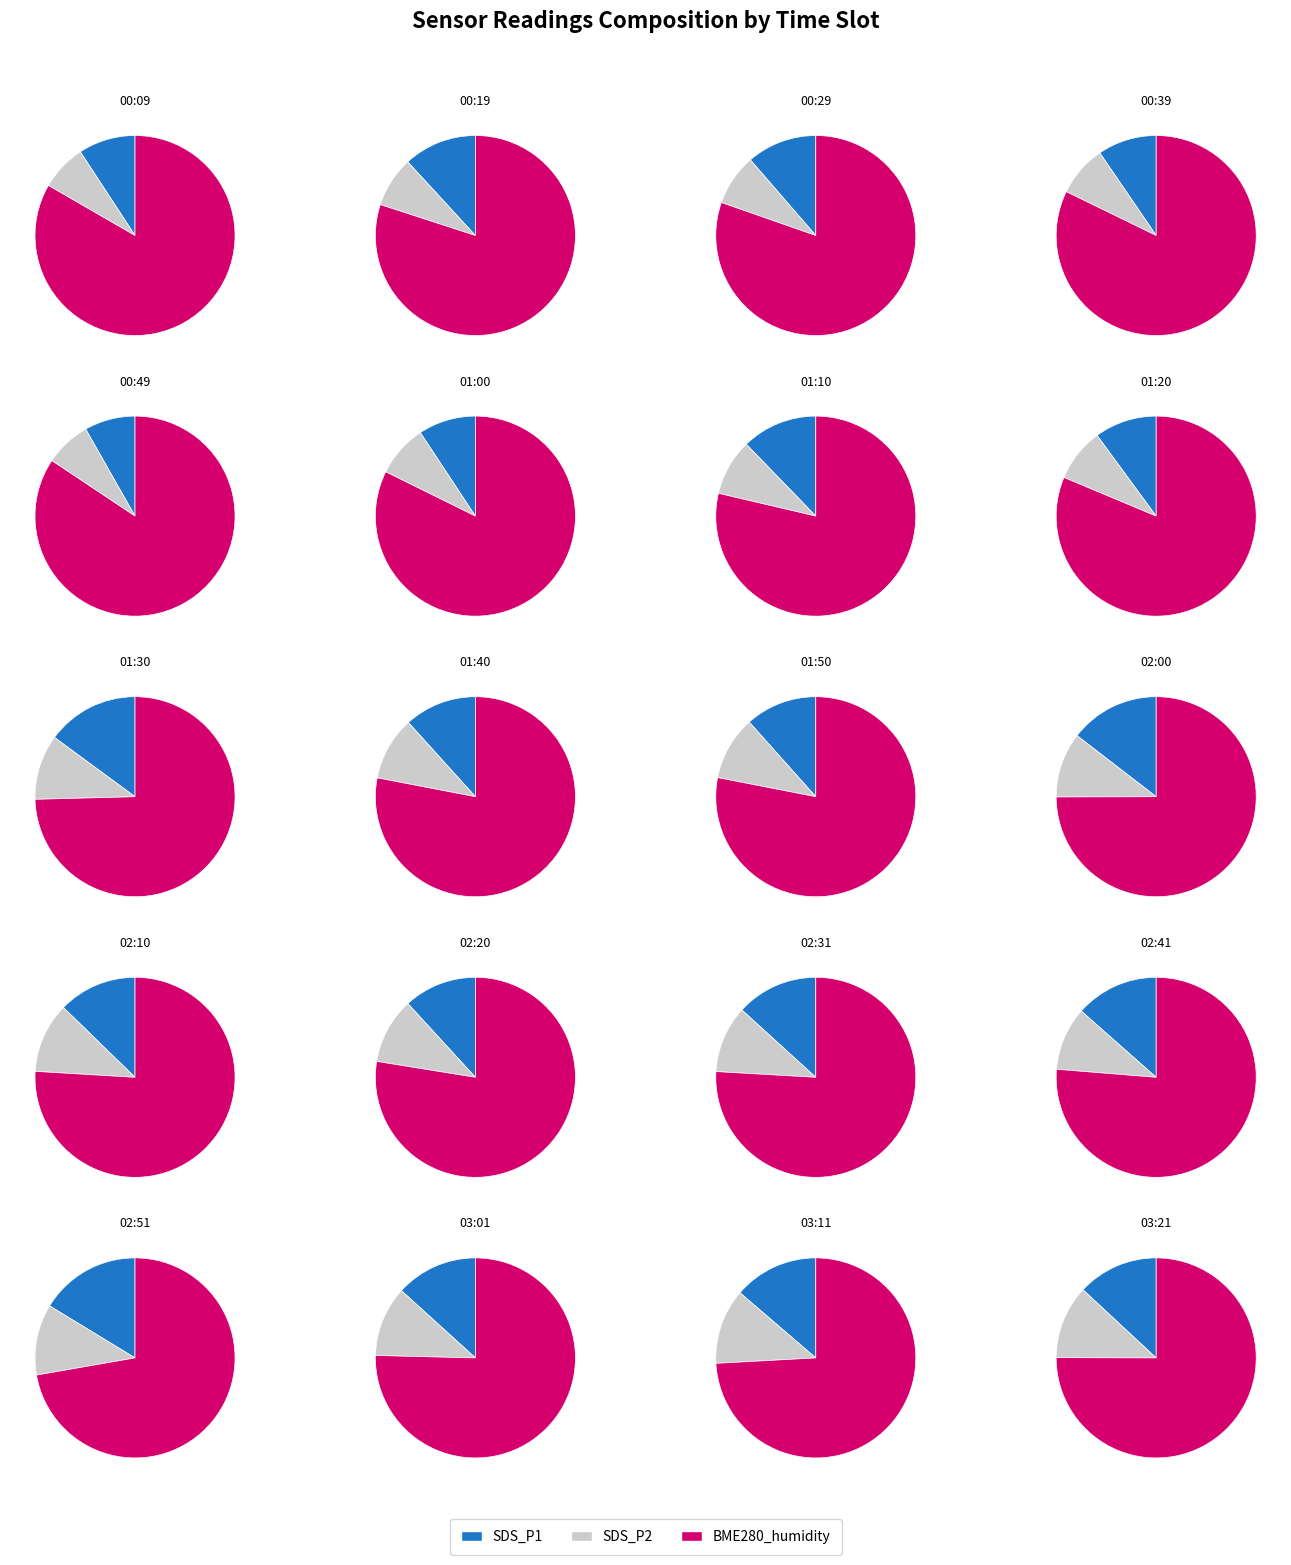

To the nearest percent, what is the difference between the 02:51 and 02:31 slice percentages?

2%